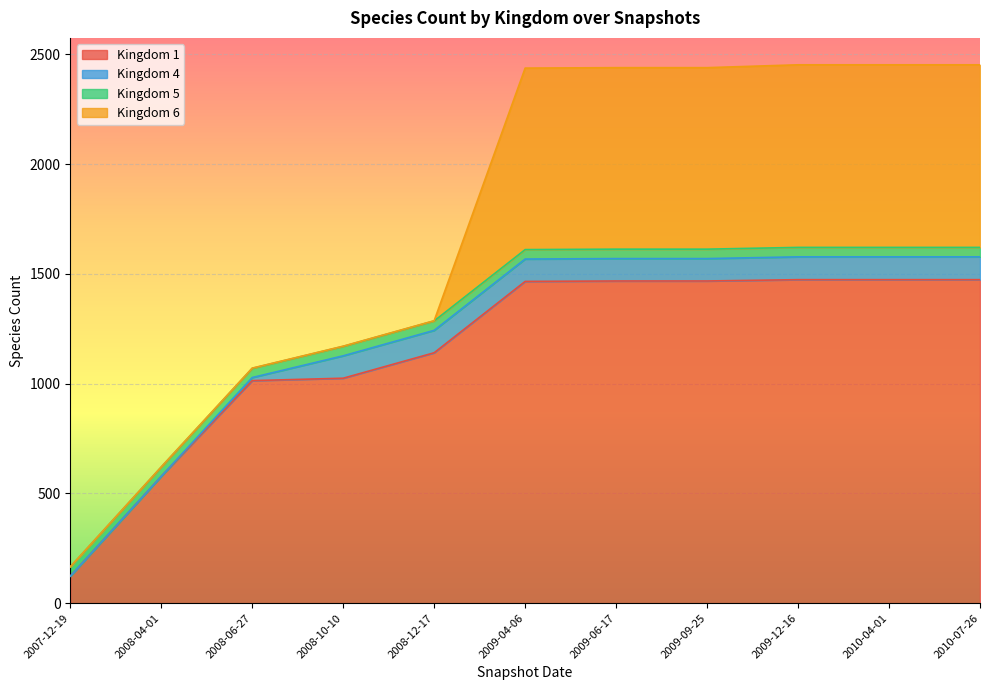

What is the sum of all 4 values?

836